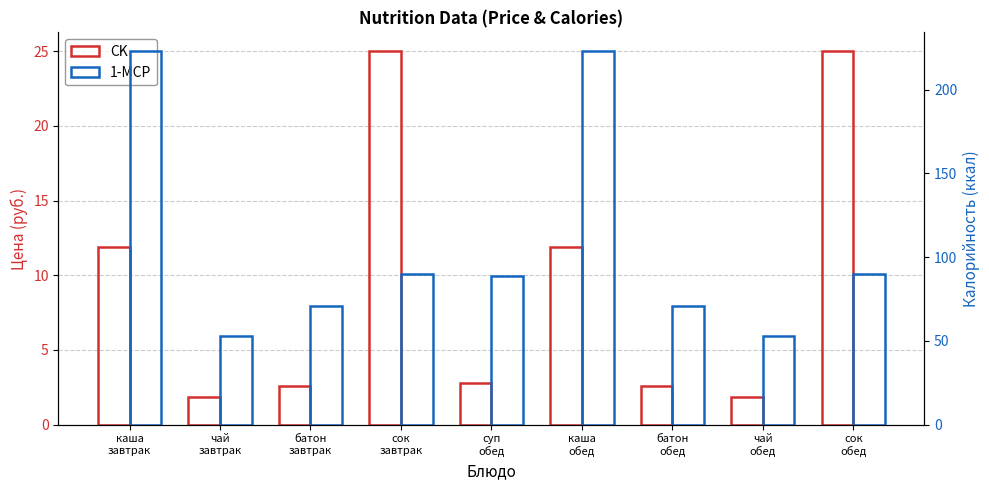

The CK series shows 11.5 at сок
обед. True or false?

False